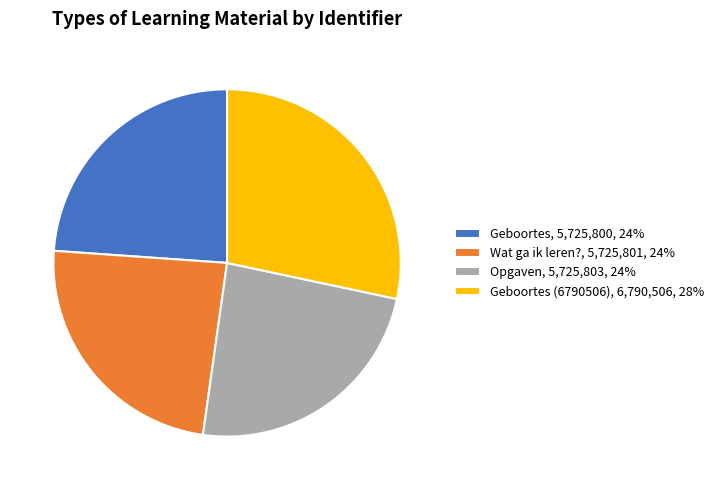

Which slice is the largest?

Geboortes (6790506), 6,790,506, 28%